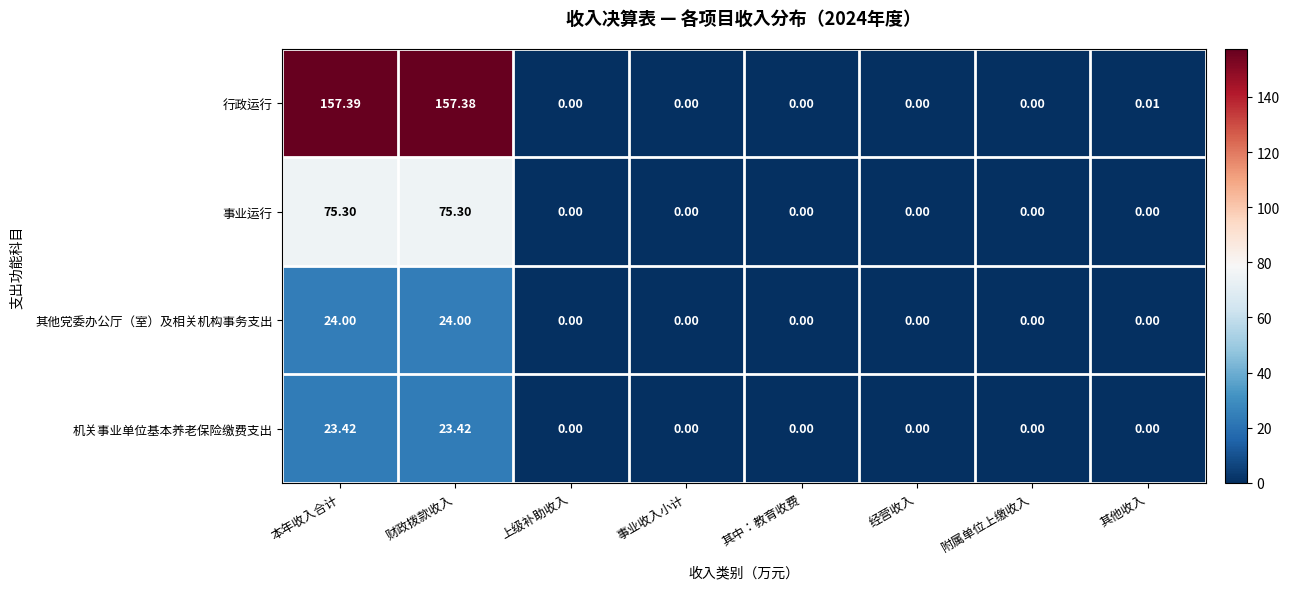

Count the number of data series in this chart.

4